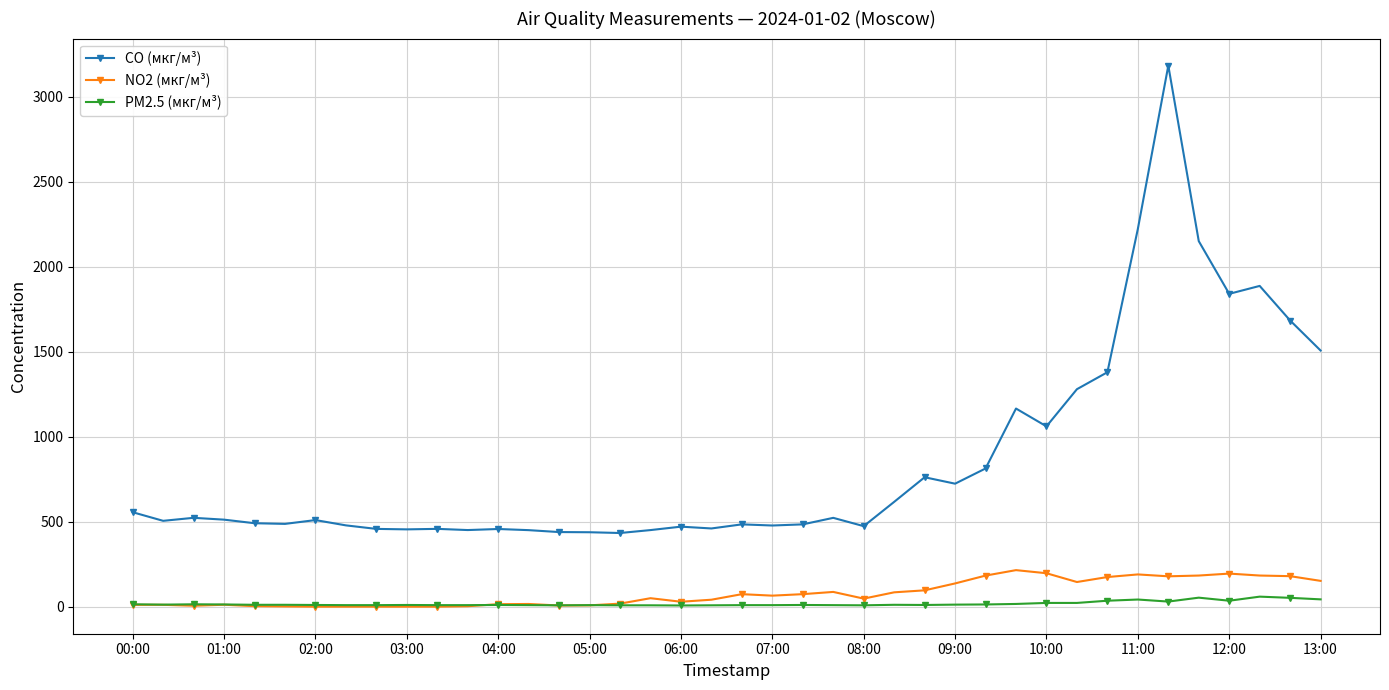

List the series in order of their peak value, highest first.

CO (мкг/м³), NO2 (мкг/м³), PM2.5 (мкг/м³)